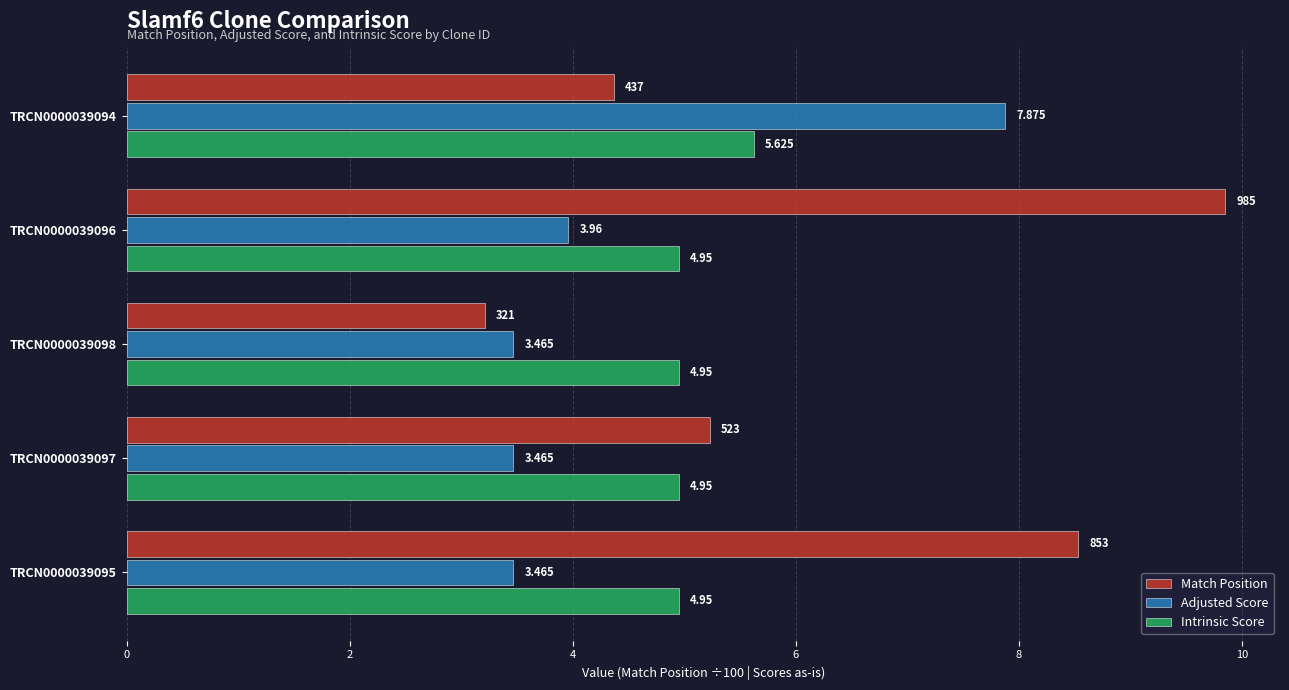

What is the difference between the maximum and minimum values in the Match Position series?

6.6